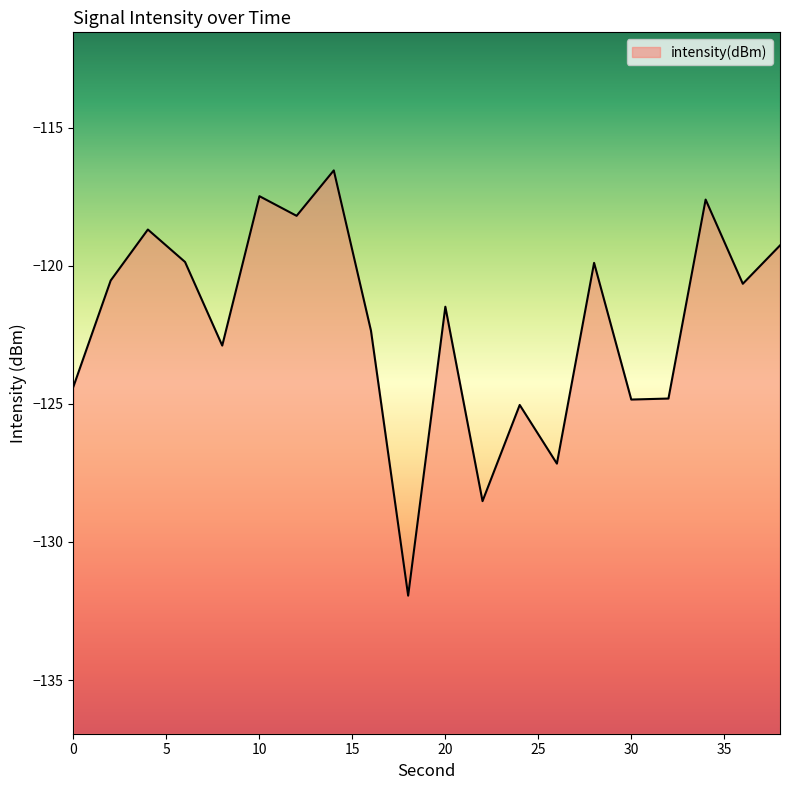

Rank the categories by value from lowest to highest.

18, 22, 26, 24, 30, 32, 0, 8, 16, 20, 36, 2, 28, 6, 38, 4, 12, 34, 10, 14